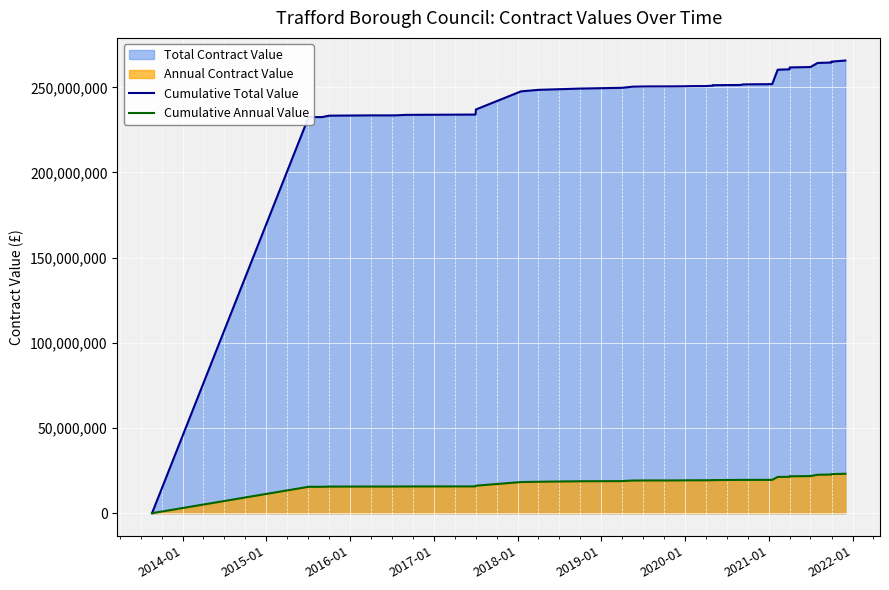

What is the average value of the Cumulative Annual Value series?

18731615.9